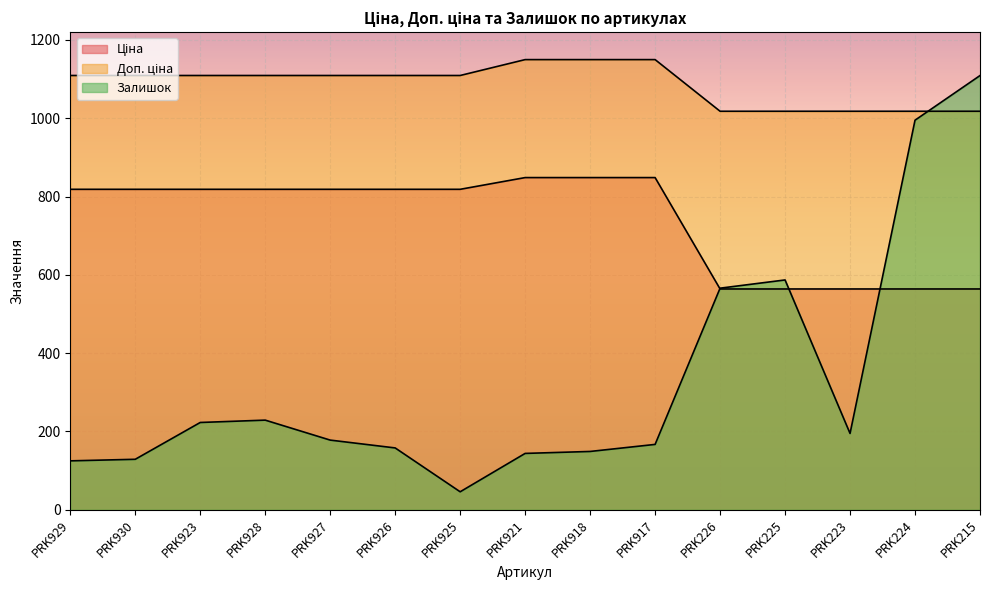

What is the sum of the Ціна values at PRK224 and PRK918?

1412.4